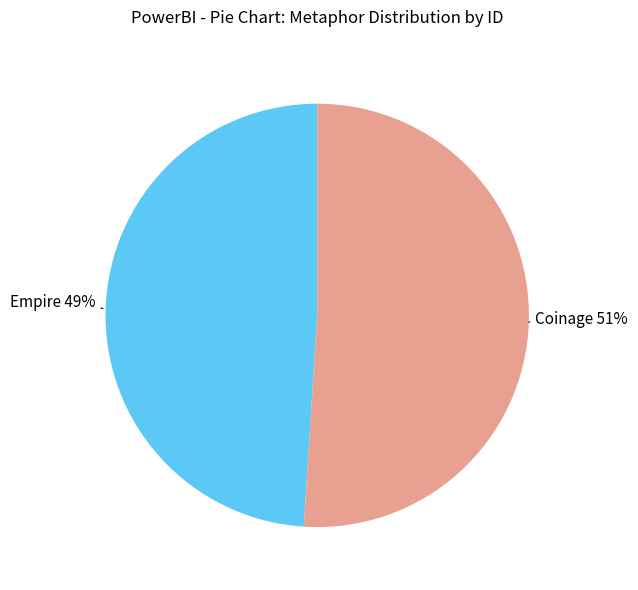

Rank the categories by value from highest to lowest.

Coinage, Empire